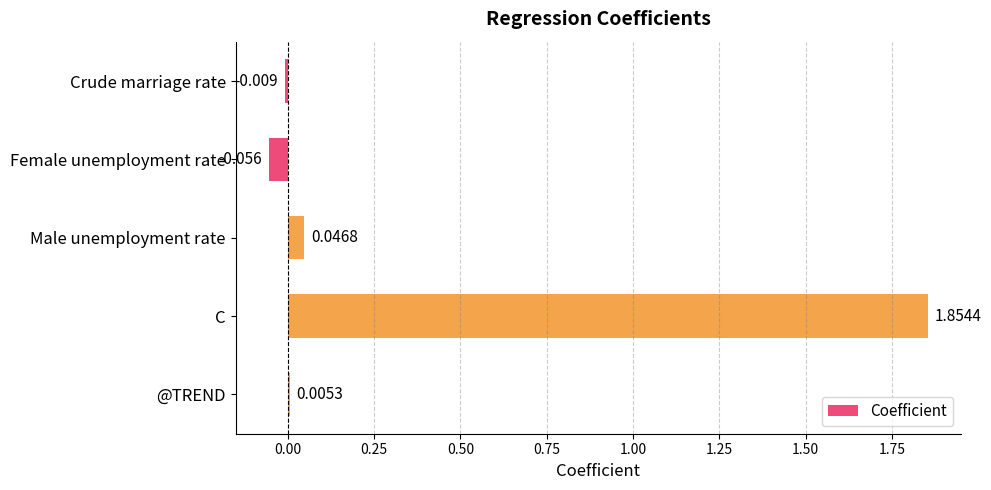

Between Female unemployment rate and Male unemployment rate, which is larger?

Male unemployment rate